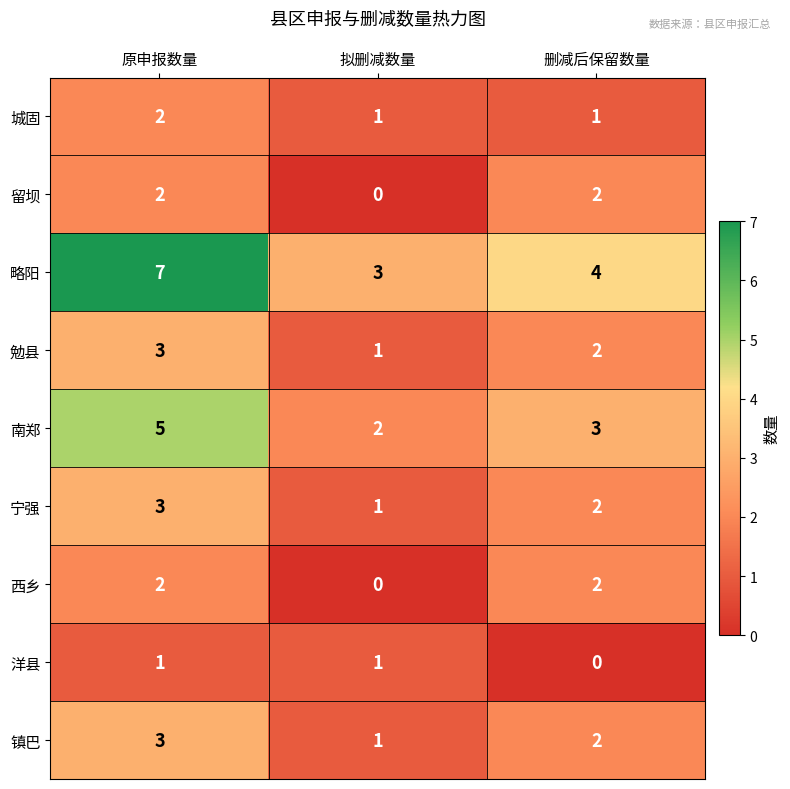

Is it true that 宁强 equals 3 at 原申报数量?

True